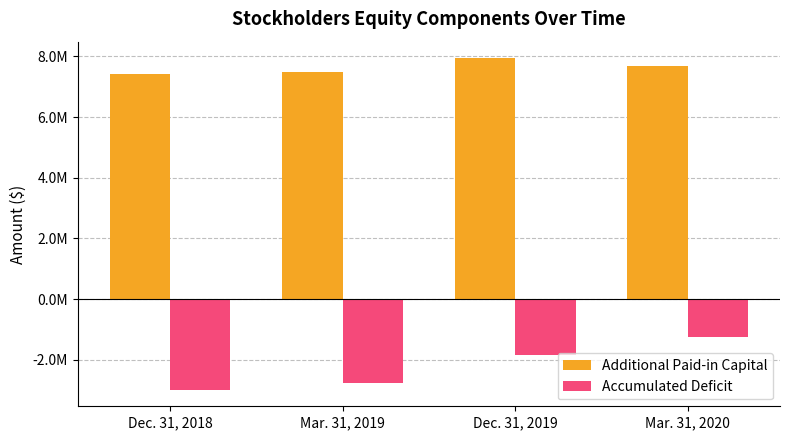

What is the sum of all Accumulated Deficit values?

-8853838